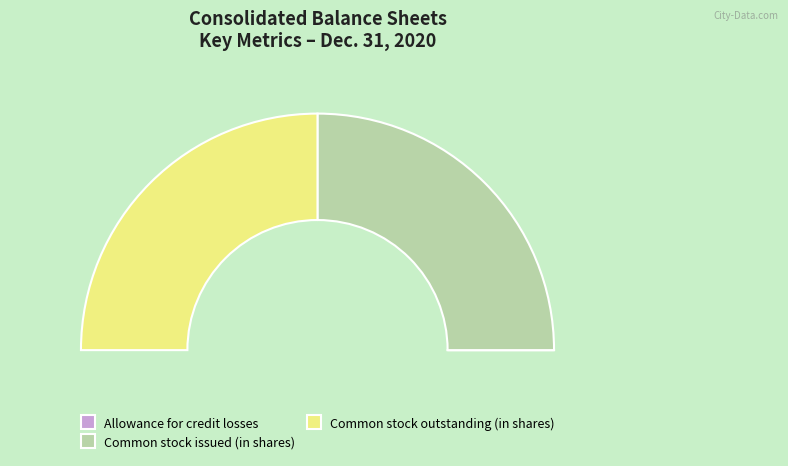

True or false: Common stock issued (in shares) accounts for 38% of the total.

False